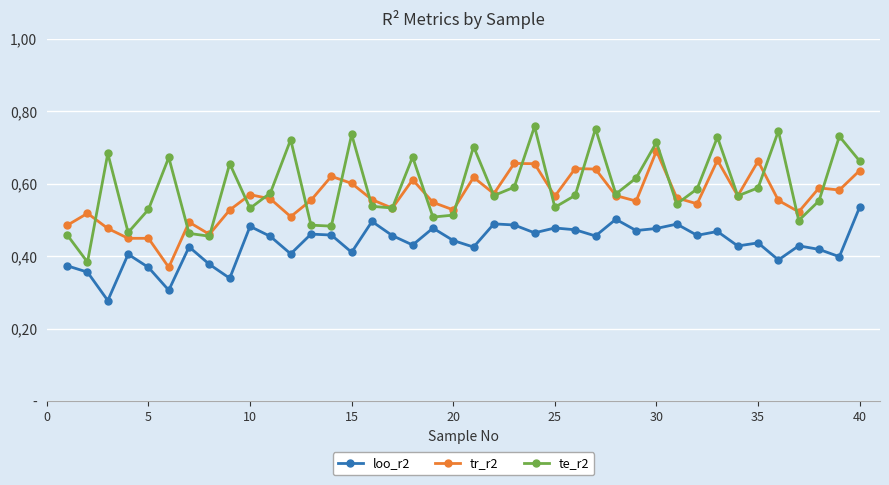

True or false: tr_r2 and loo_r2 intersect in this chart.

False